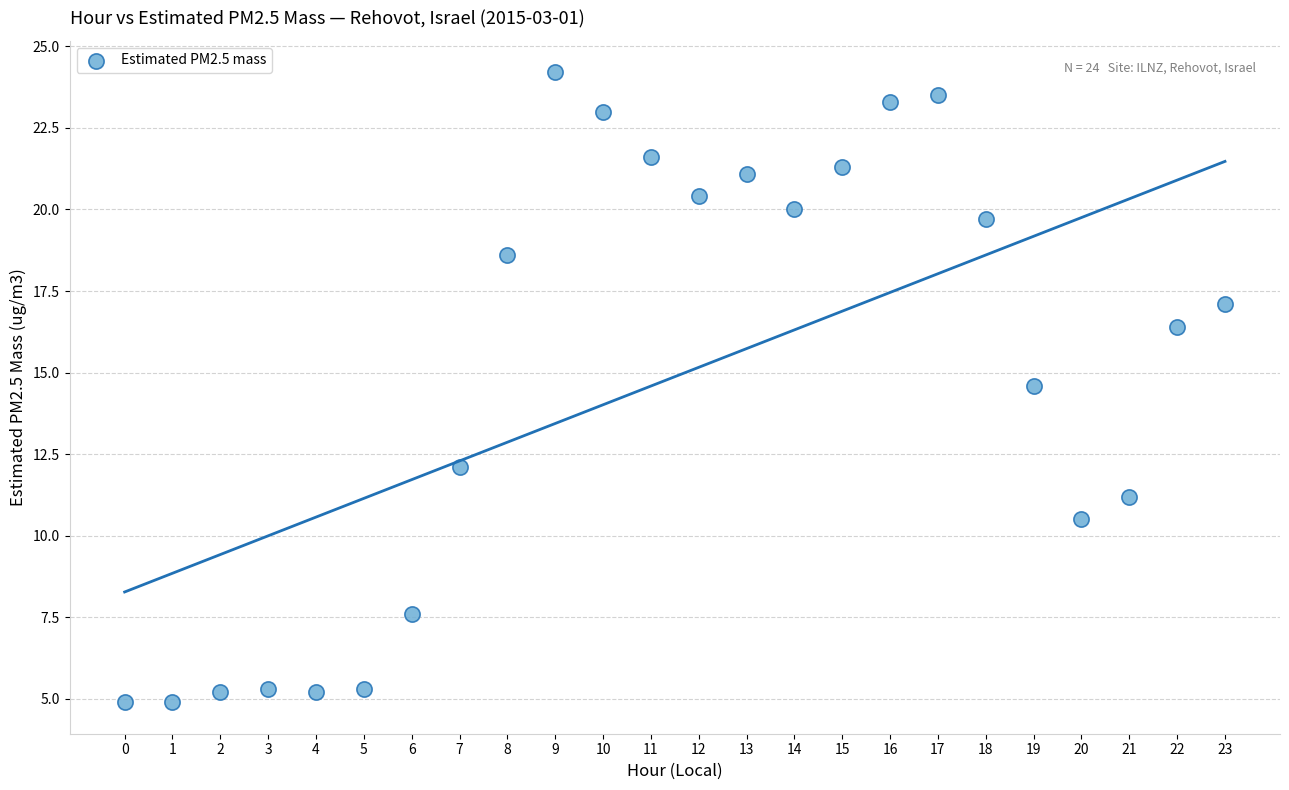

What Y value in the scatter plot is closest to 14?

14.6